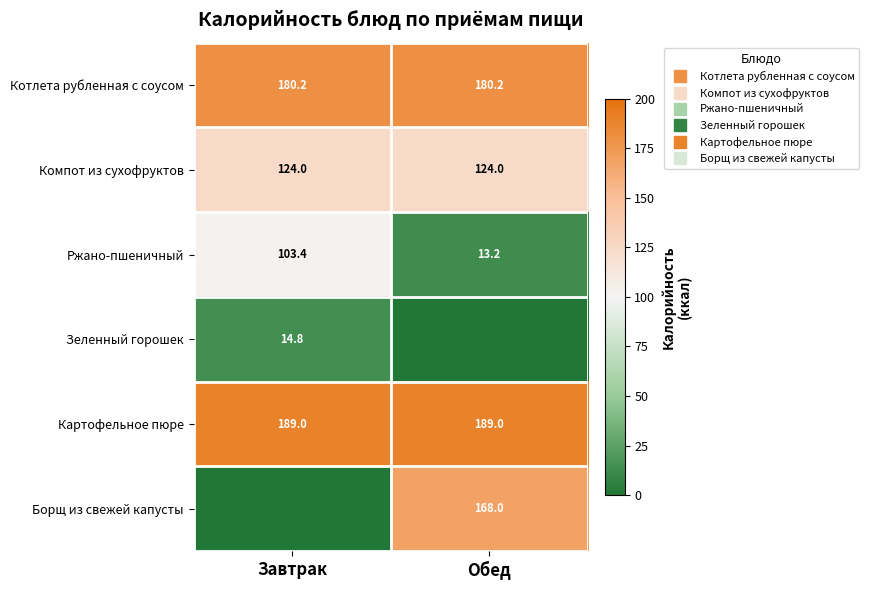

The value of Компот из сухофруктов at Завтрак is 124.0. True or false?

True